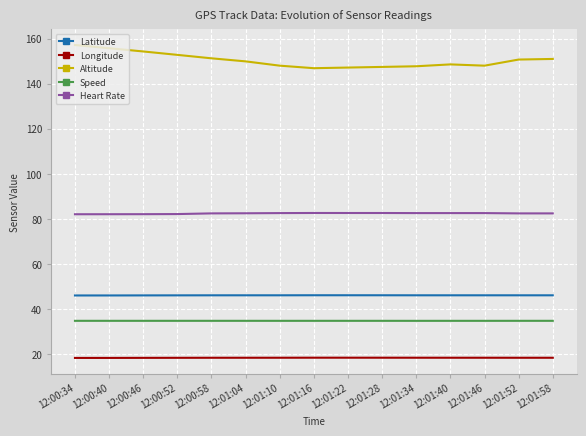

Does the chart have visible grid lines?

Yes